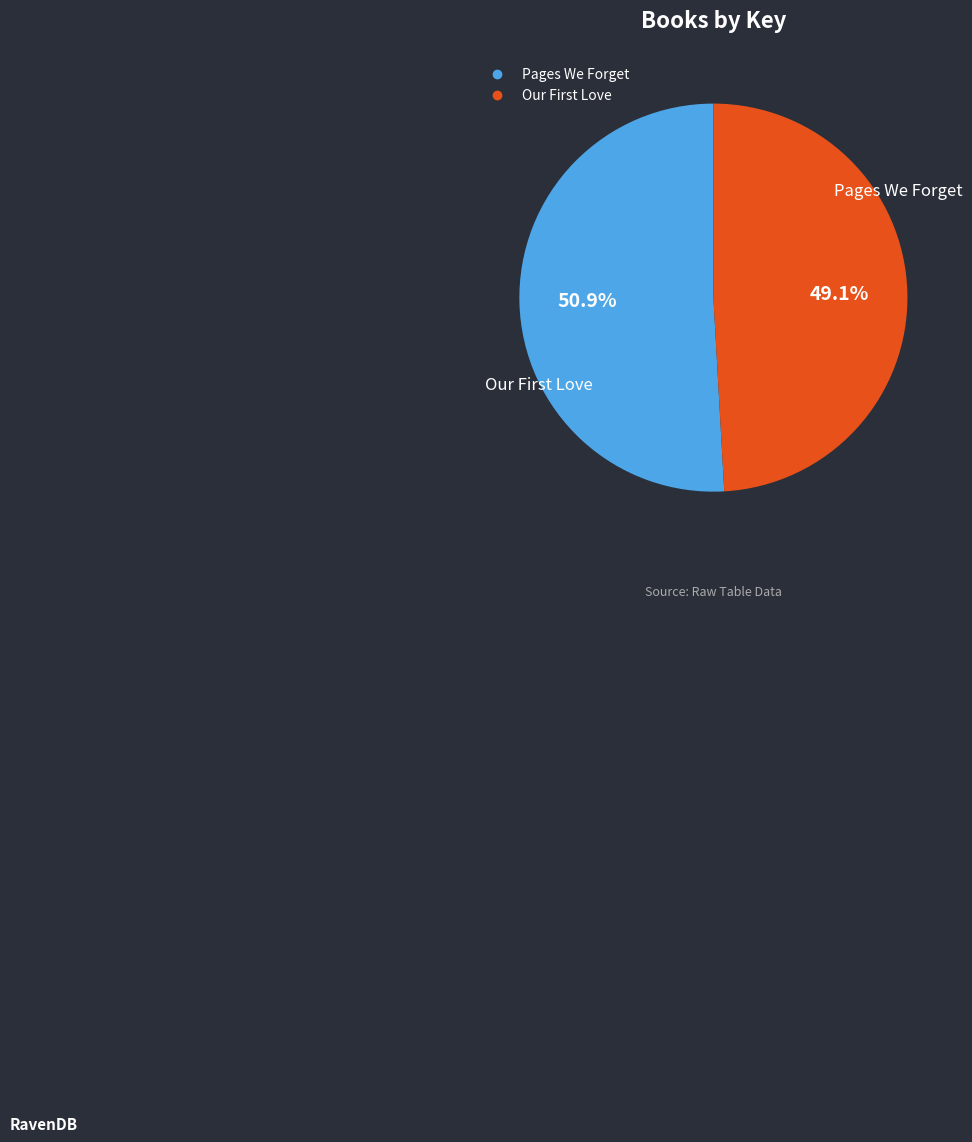

Is there any slice that represents more than half of the pie?

Yes